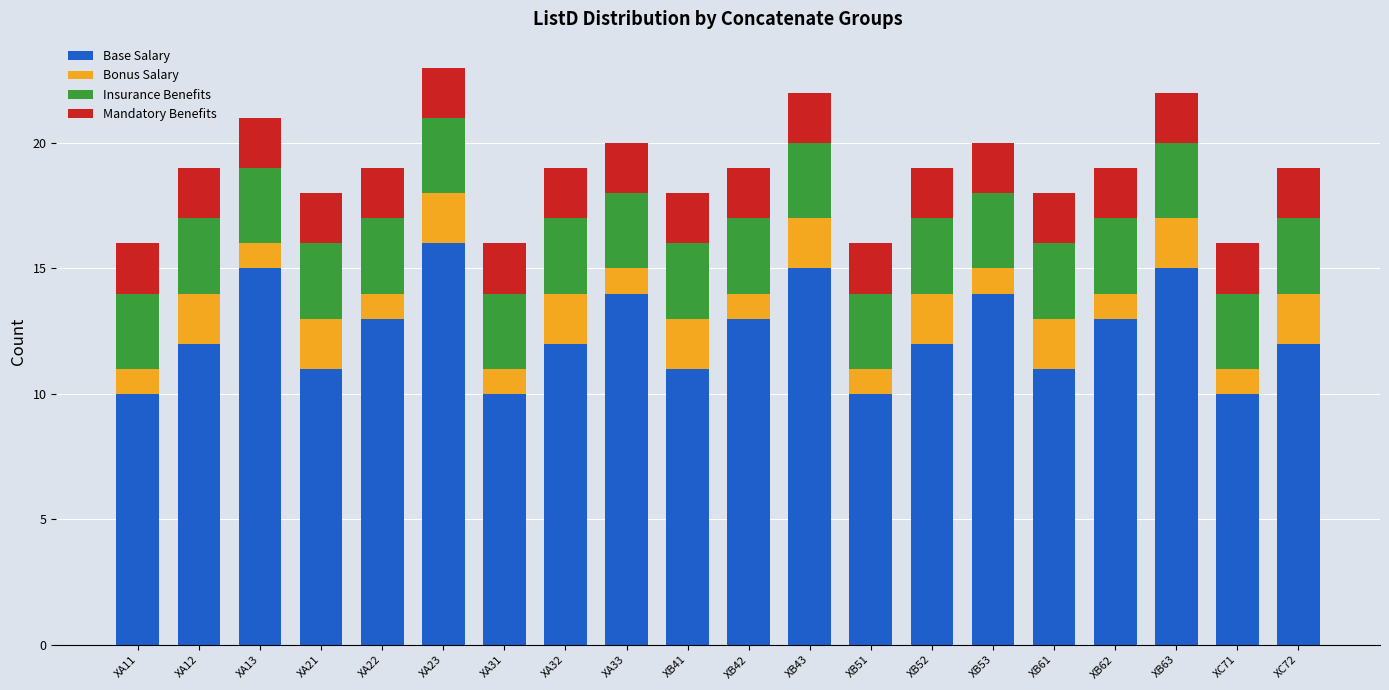

How many bars are there in total?

20